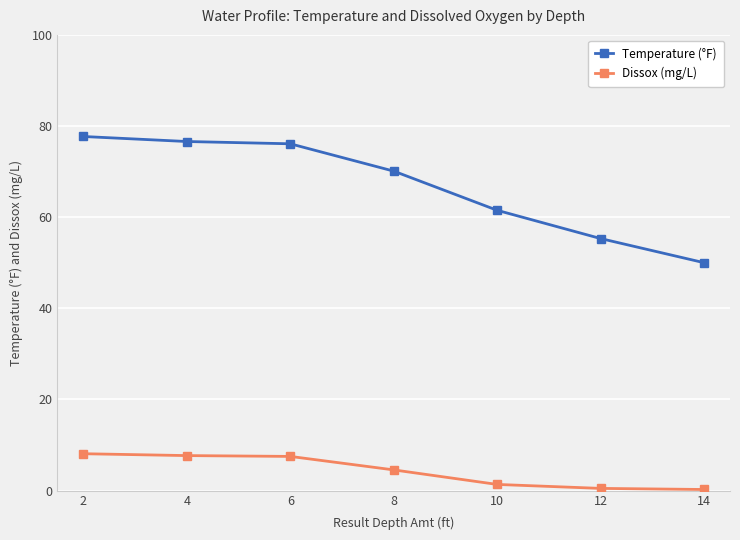

Where does the Temperature (°F) series first go above 70?

2